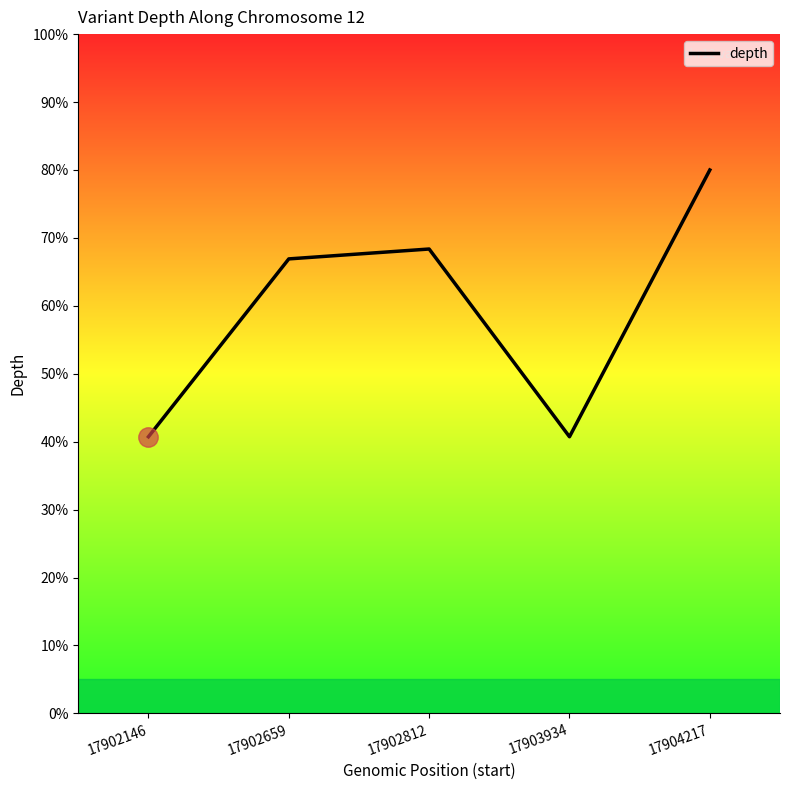

Reading left to right, list all the values displayed in this chart.

40.7	66.9	68.4	40.7	80.0